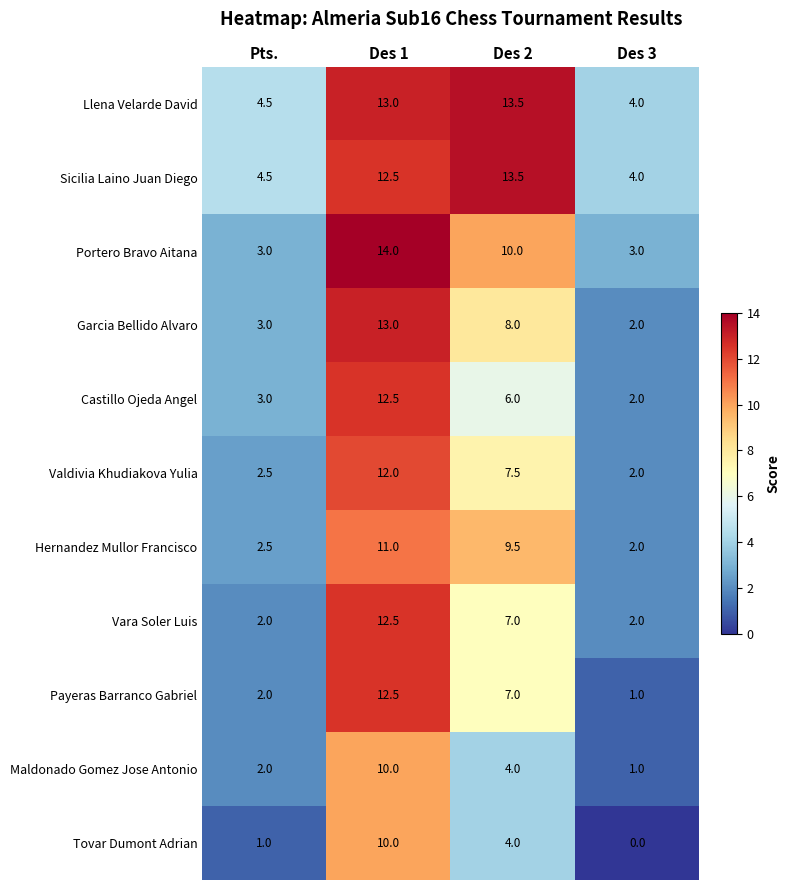

At which category is the sum across all series the highest?

Des 1